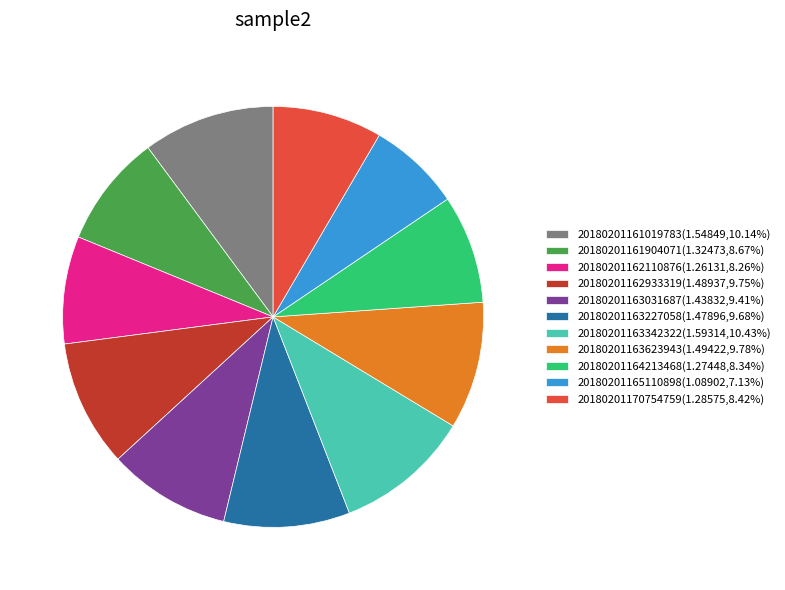

Is it true that 20180201164213468 is 8% of the pie?

True